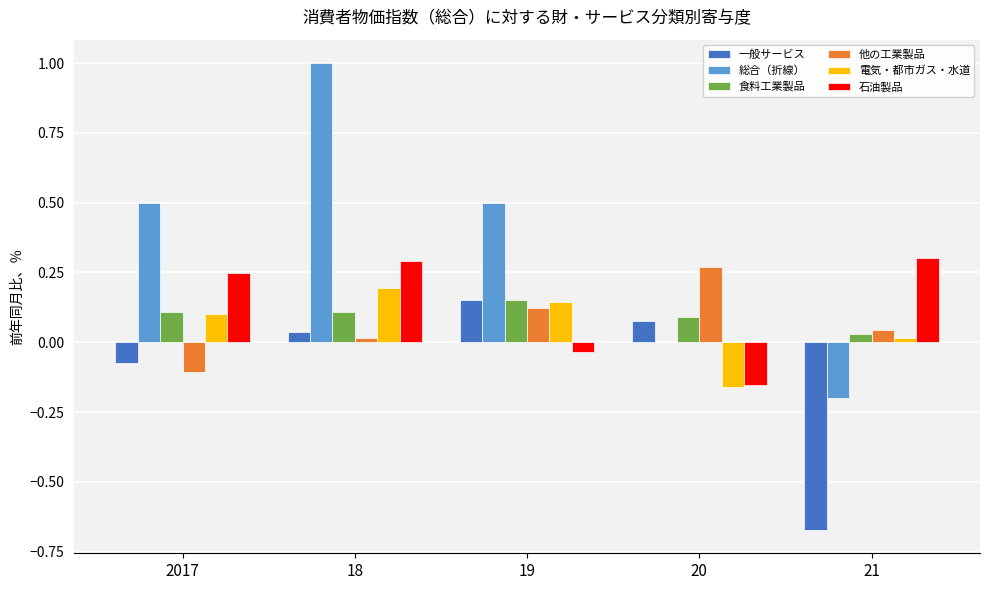

Is it true that 他の工業製品 equals 0.1 at 19?

True